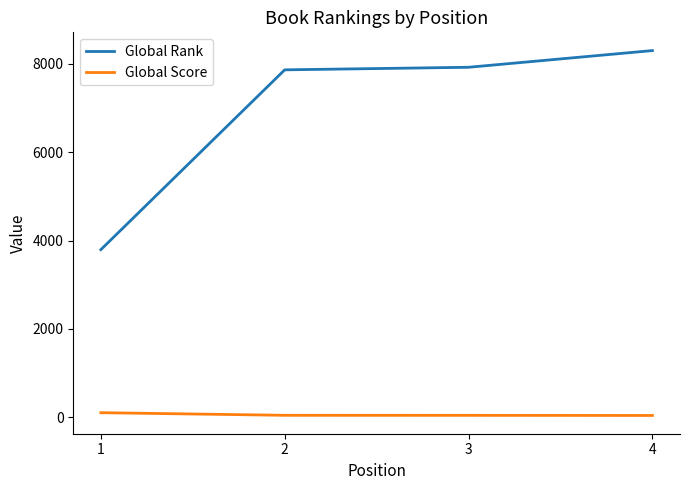

What is the highest value of the Global Score series?

102